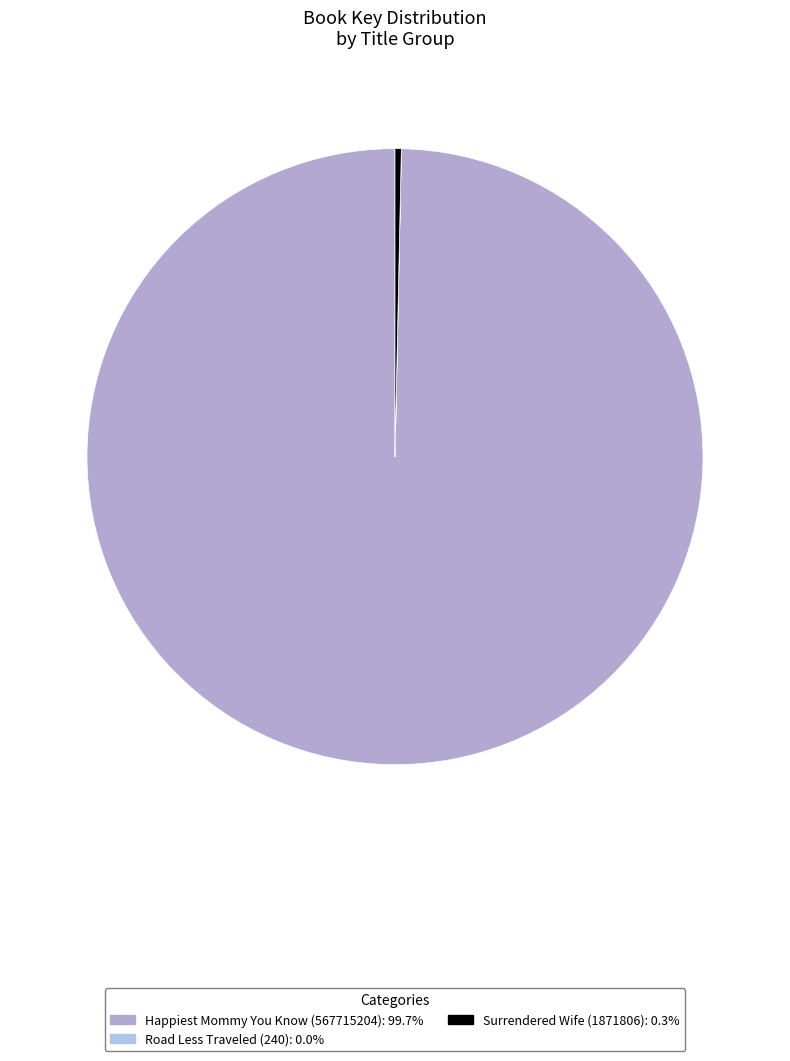

Is there any slice that represents more than half of the pie?

Yes